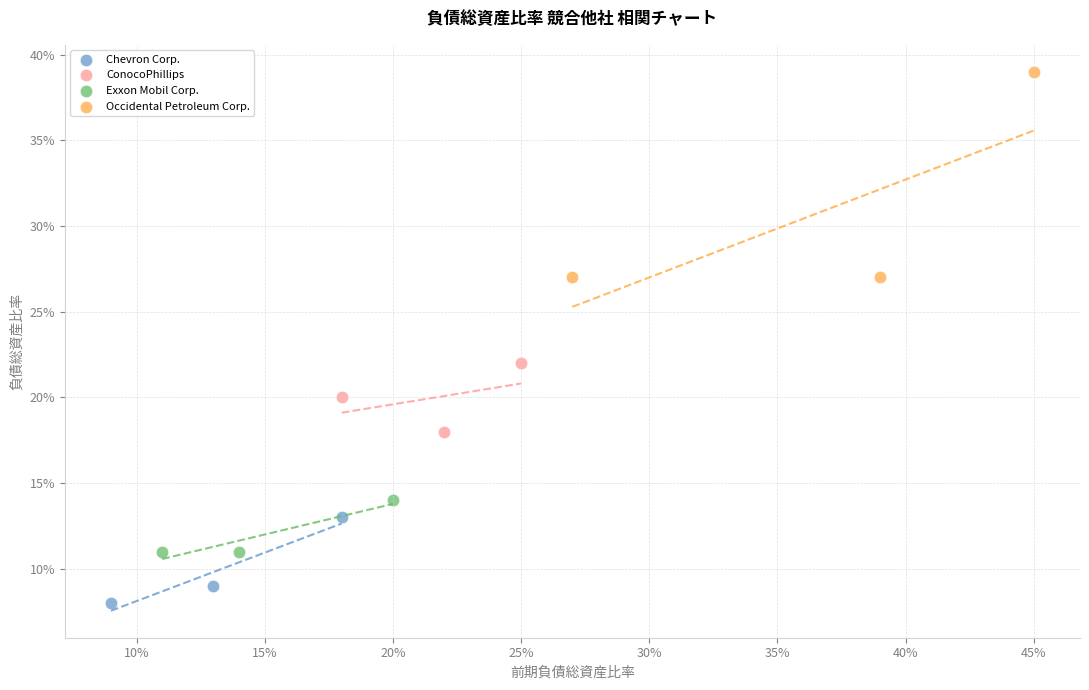

What are all the series names shown in the legend?

Chevron Corp., ConocoPhillips, Exxon Mobil Corp., Occidental Petroleum Corp.